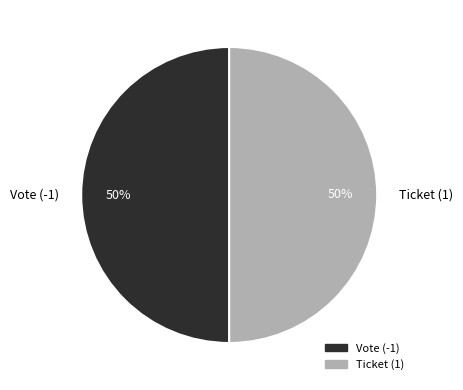

What is the ratio of the value at Vote (-1) to the value at Ticket (1)?

1.0